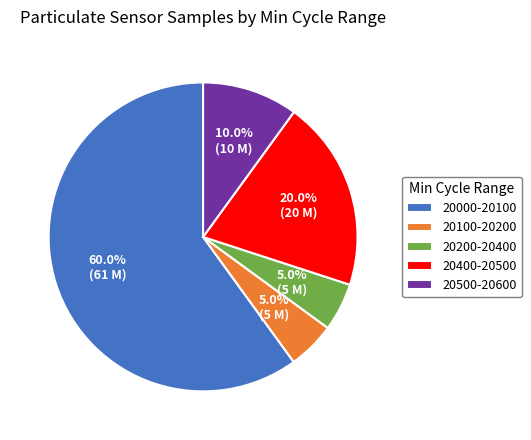

Between 20000-20100 and 20500-20600, which is larger?

20000-20100